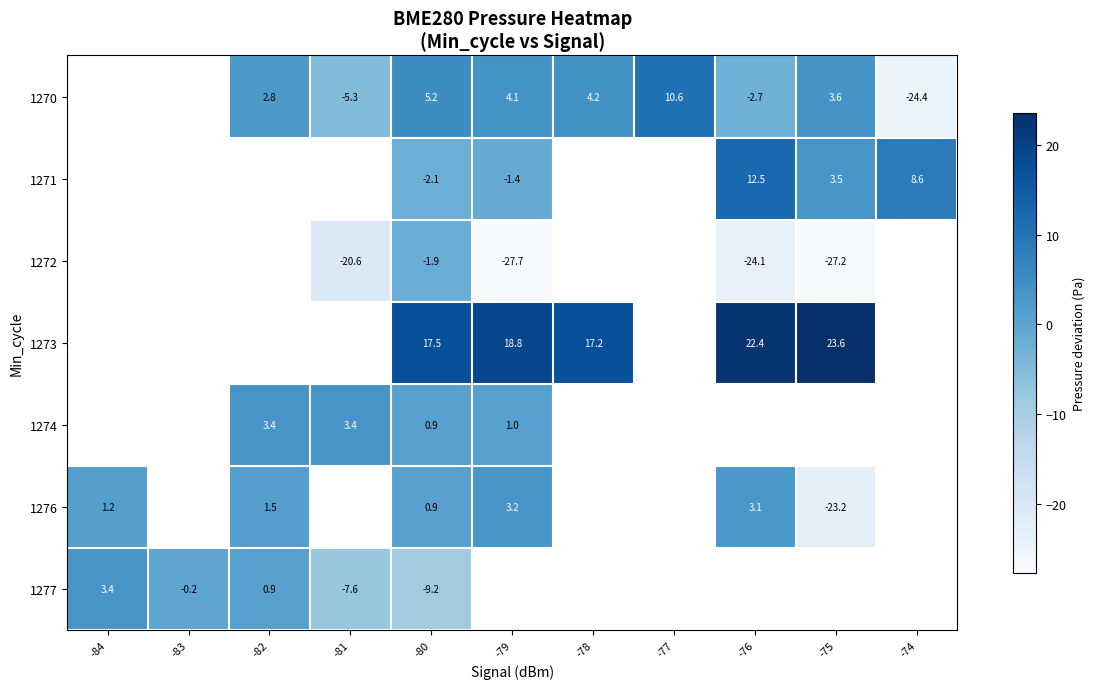

Is the value of 1277 at -82 greater than the value of 1271 at -79?

Yes